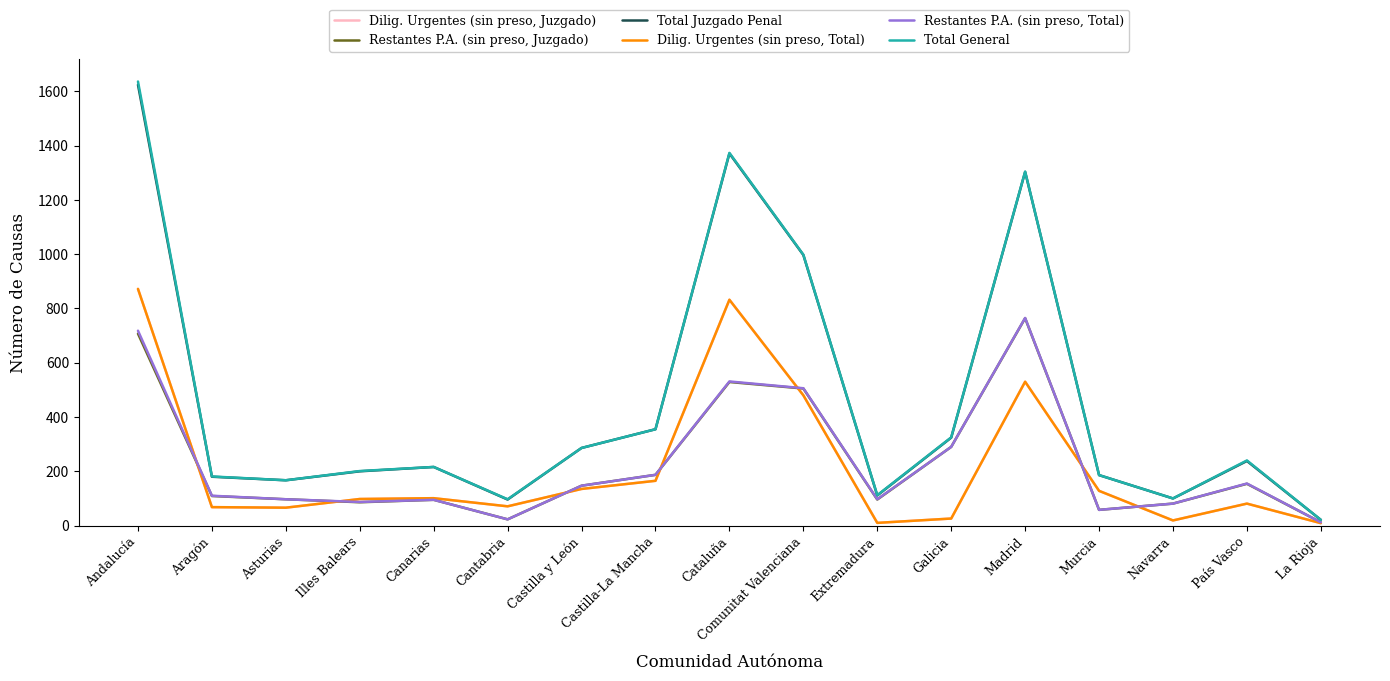

Is this an area chart (filled region under the line)?

No